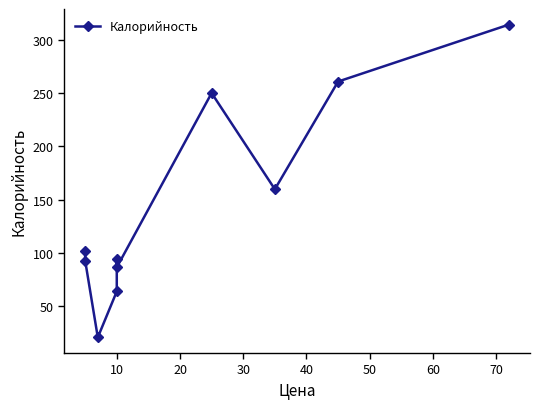

What is the greatest value displayed?

314.5